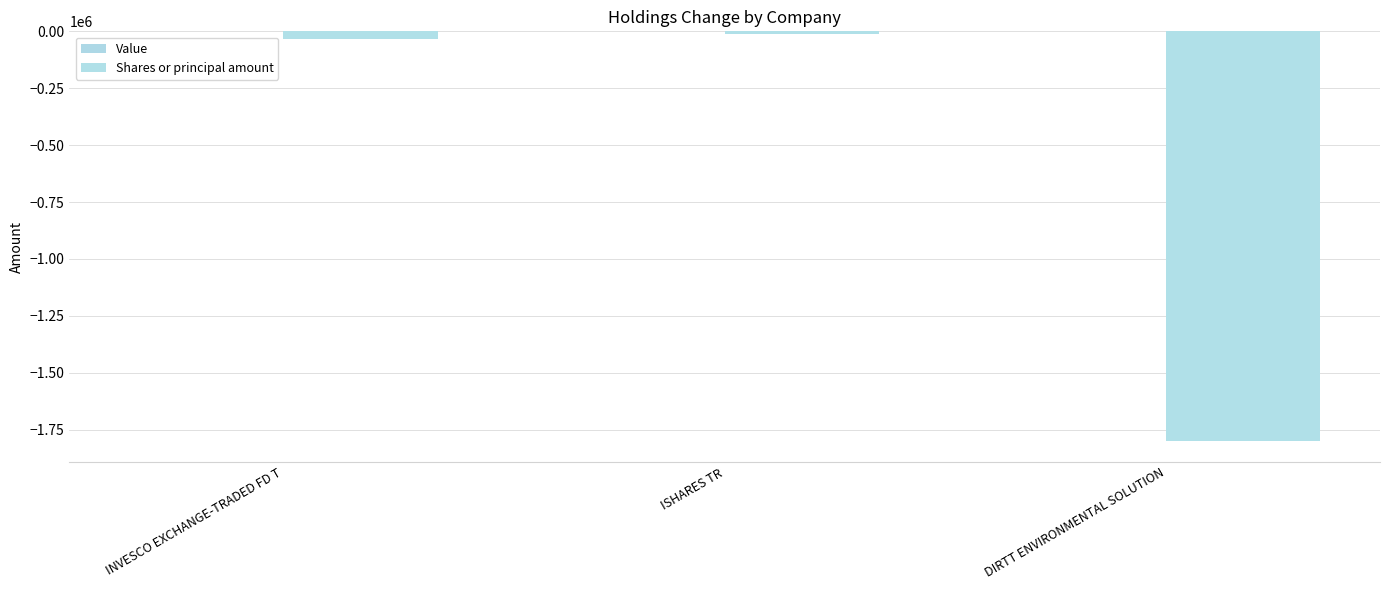

Count the number of data series in this chart.

1